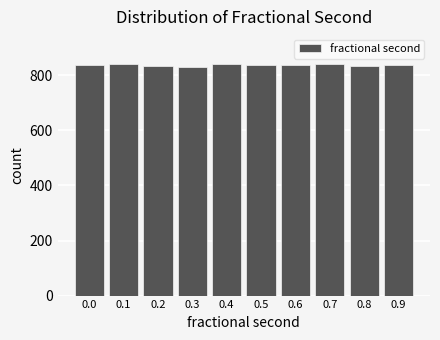

What is the smallest value displayed?

829